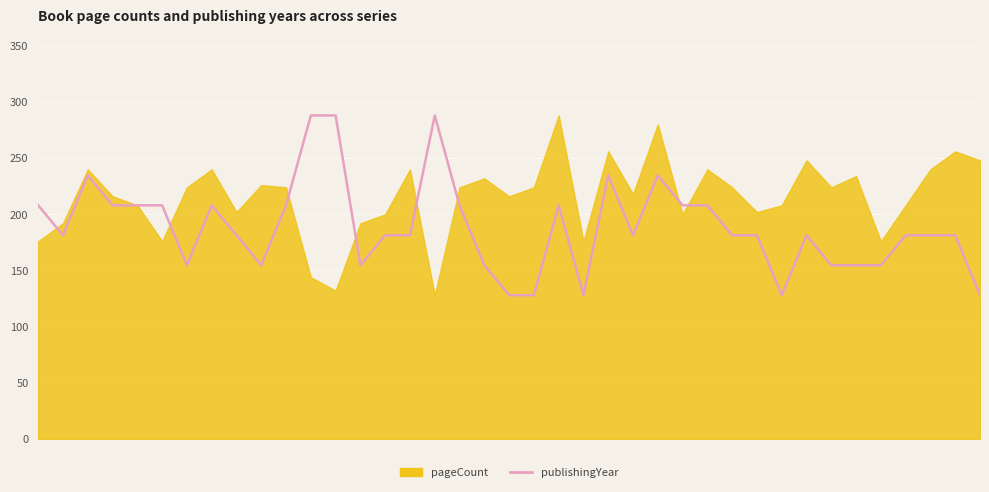

True or false: there are more than 1 points higher than both neighbors.

True